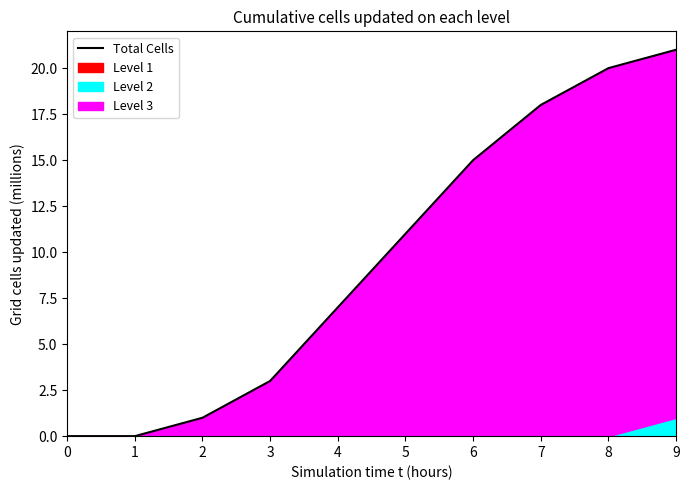

The chart shows a value of 20 at 8. True or false?

True